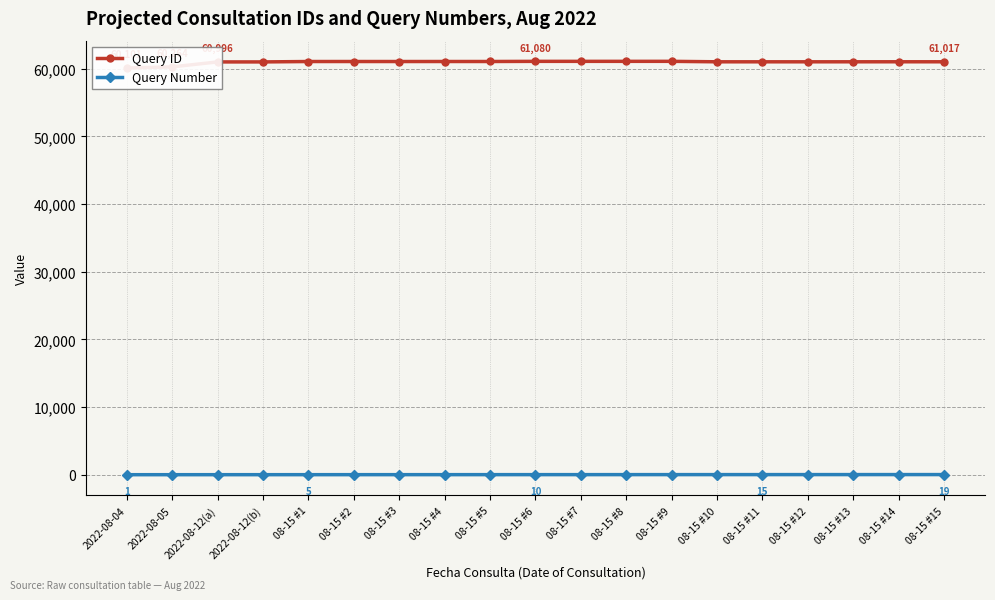

Which series has the largest total across all categories?

Query ID